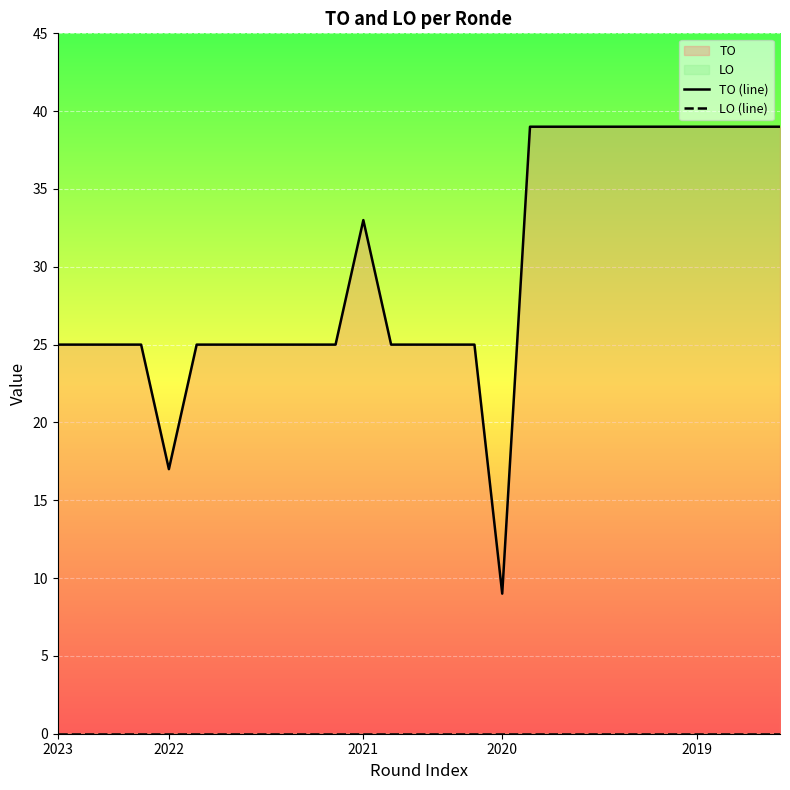

Between 15 and 16, which series saw the biggest shift?

TO (line)